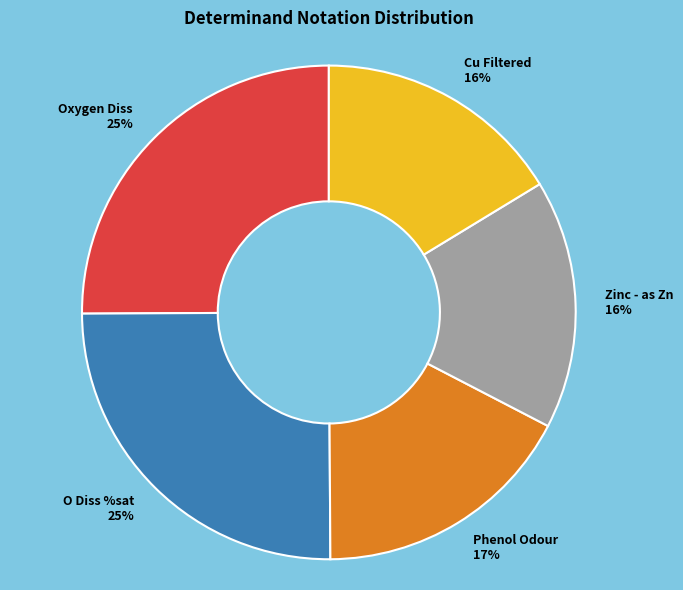

To the nearest percent, what is the difference between the Zinc - as Zn 16% and O Diss %sat 25% slice percentages?

9%